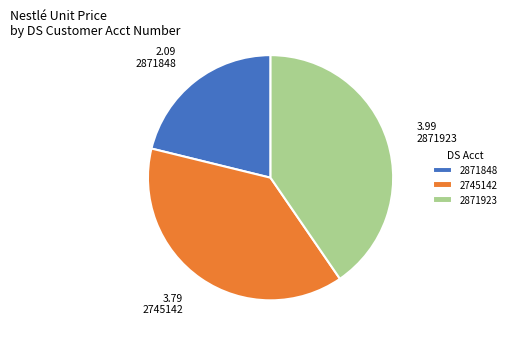

Is the sum of 2871923 and 2871848 greater than half?

Yes